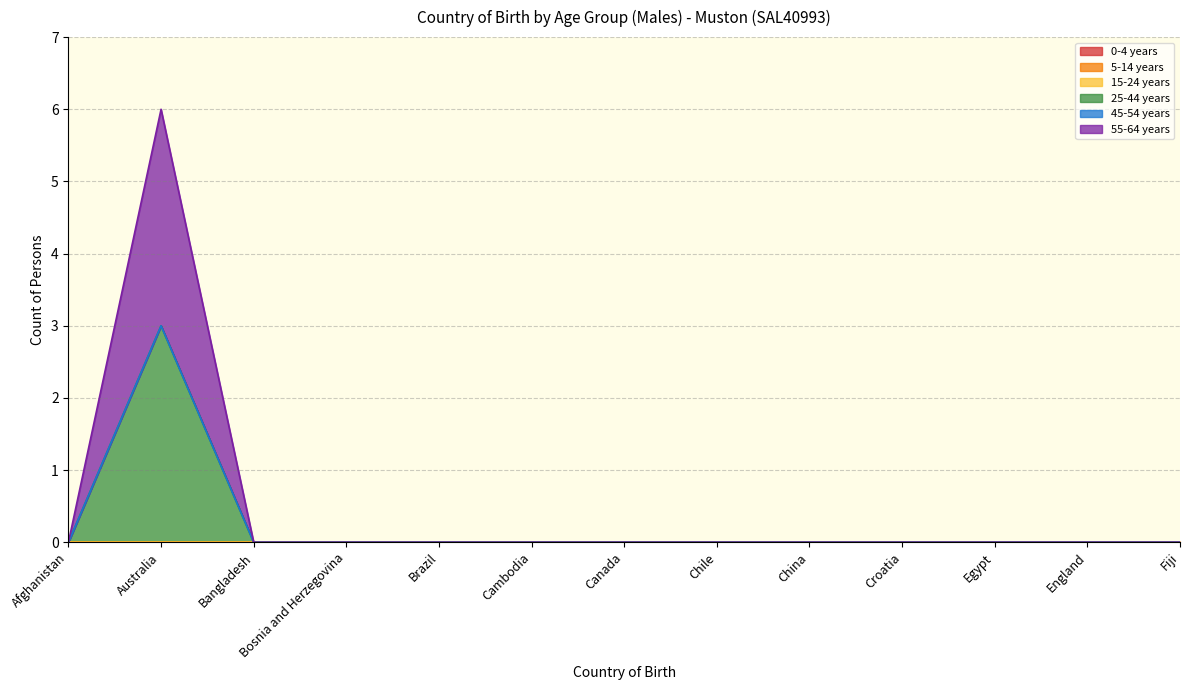

Reading left to right, extract all data points from this chart.

0-4 years: 0	0	0	0	0	0	0	0	0	0	0	0	0
5-14 years: 0	0	0	0	0	0	0	0	0	0	0	0	0
15-24 years: 0	0	0	0	0	0	0	0	0	0	0	0	0
25-44 years: 0	3	0	0	0	0	0	0	0	0	0	0	0
45-54 years: 0	0	0	0	0	0	0	0	0	0	0	0	0
55-64 years: 0	3	0	0	0	0	0	0	0	0	0	0	0